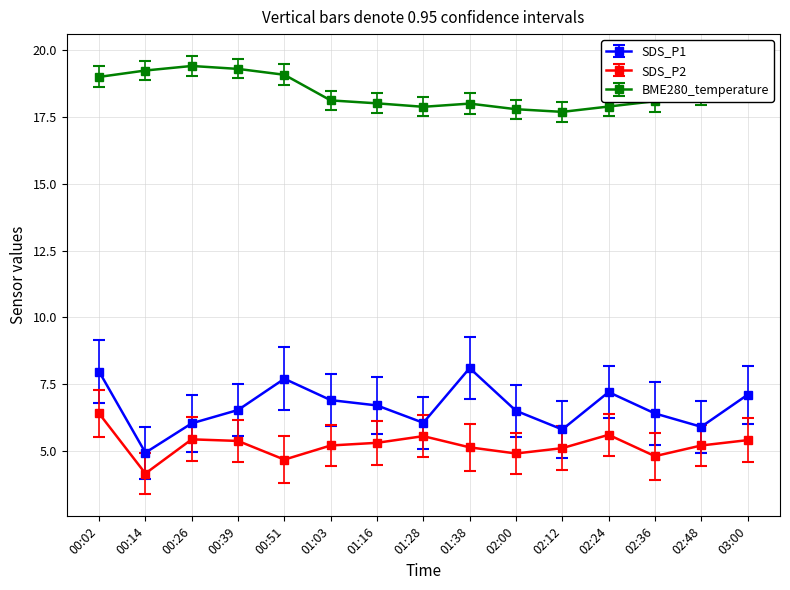

True or false: BME280_temperature and SDS_P2 cross at least once.

False